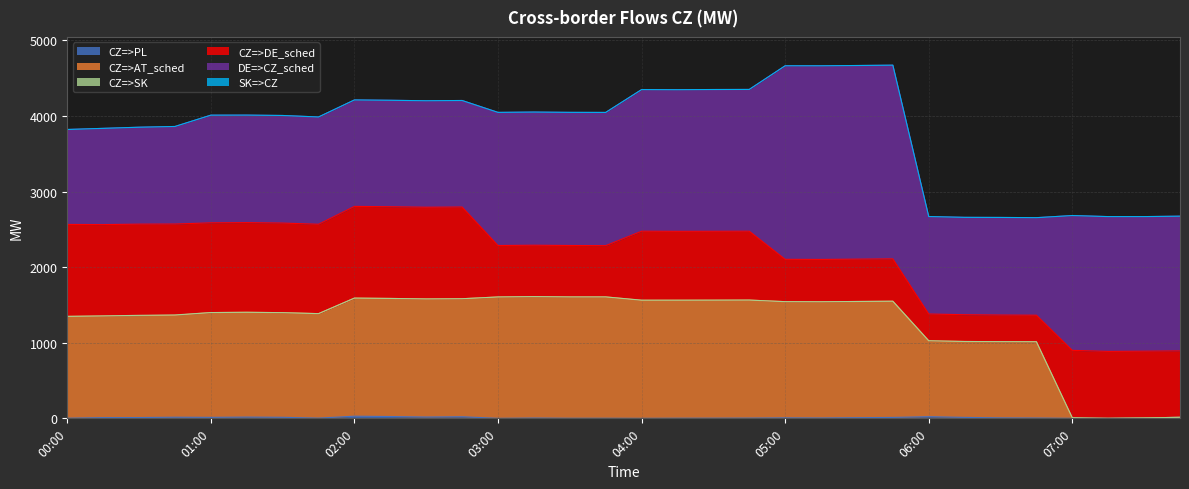

What is the difference between the maximum and minimum values in the CZ=>SK series?

9.2